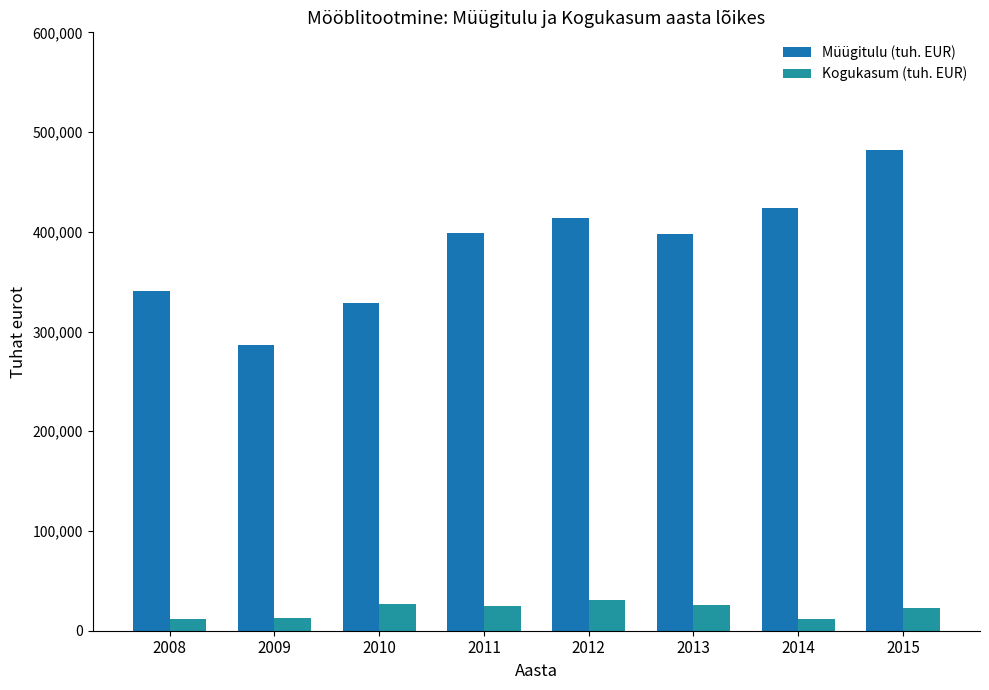

The value of Kogukasum (tuh. EUR) at 2009 is 12410.9. True or false?

True